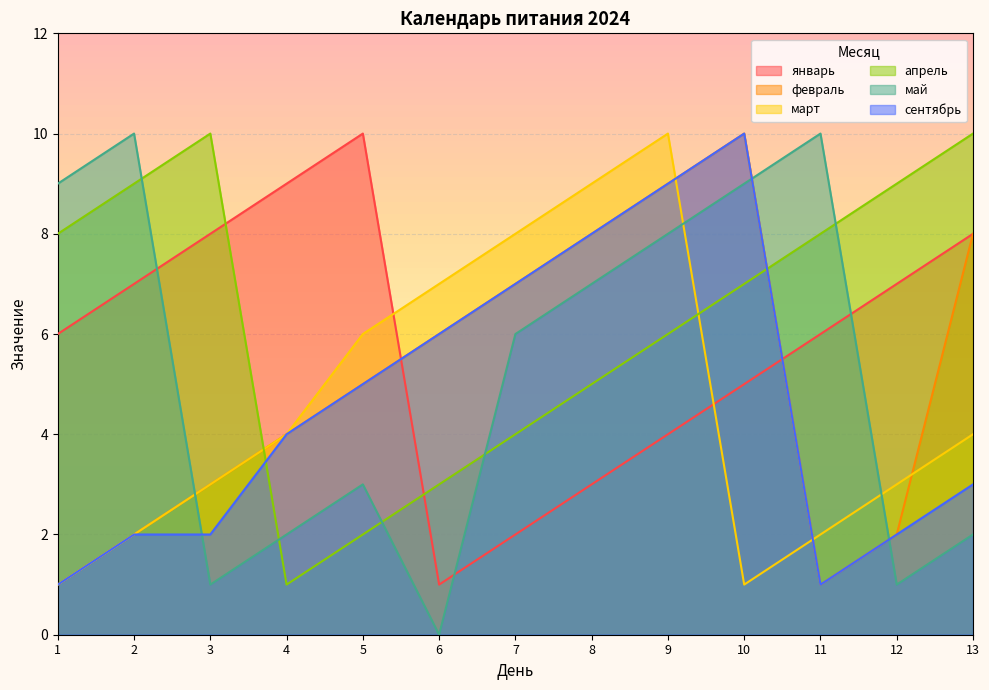

Which label corresponds to the largest value in the chart?

5